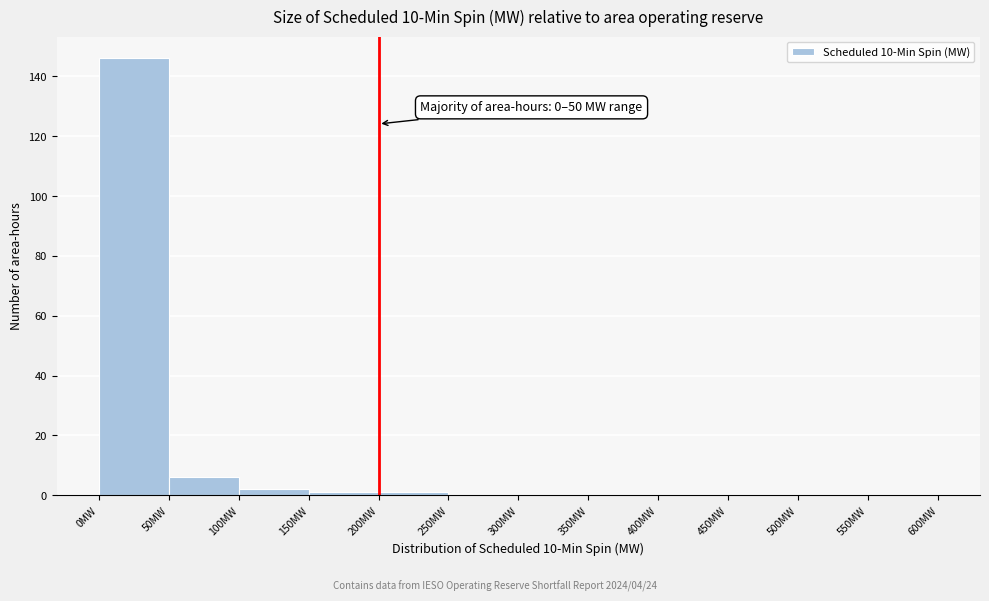

Which range on the x-axis has the tallest bar?

0 to 50